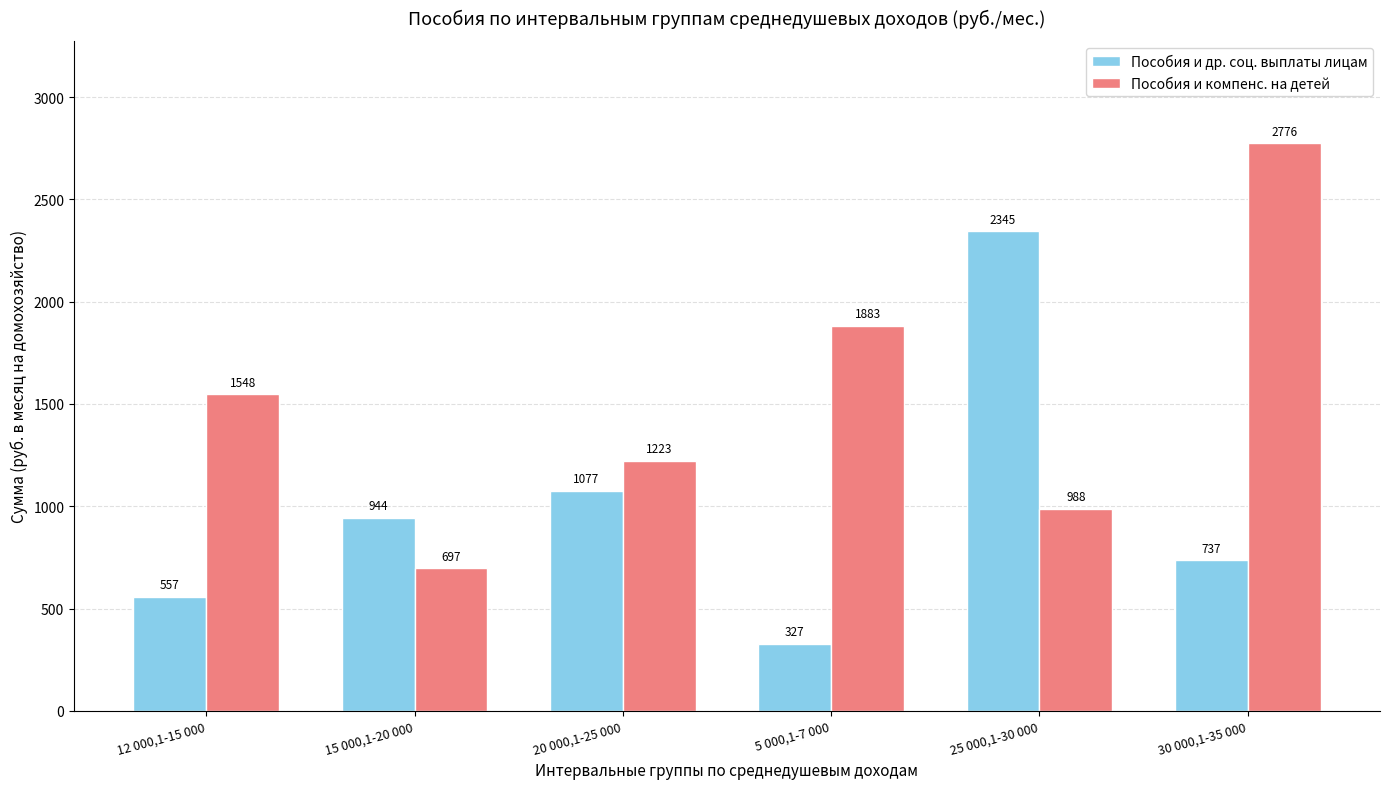

What is the label of the 1st bar from the right?

30 000,1-35 000